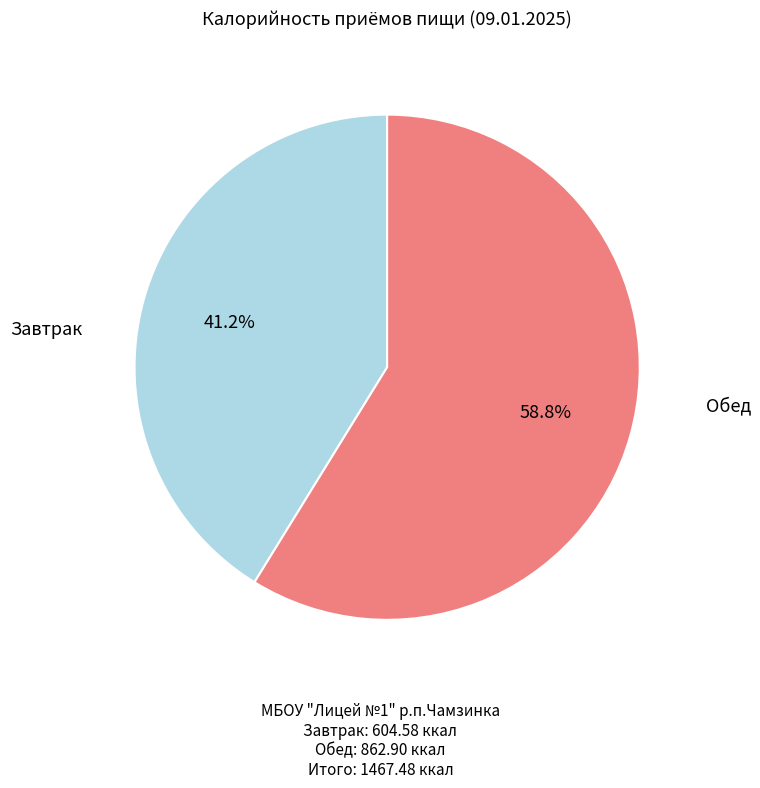

Is there any slice that represents more than half of the pie?

Yes